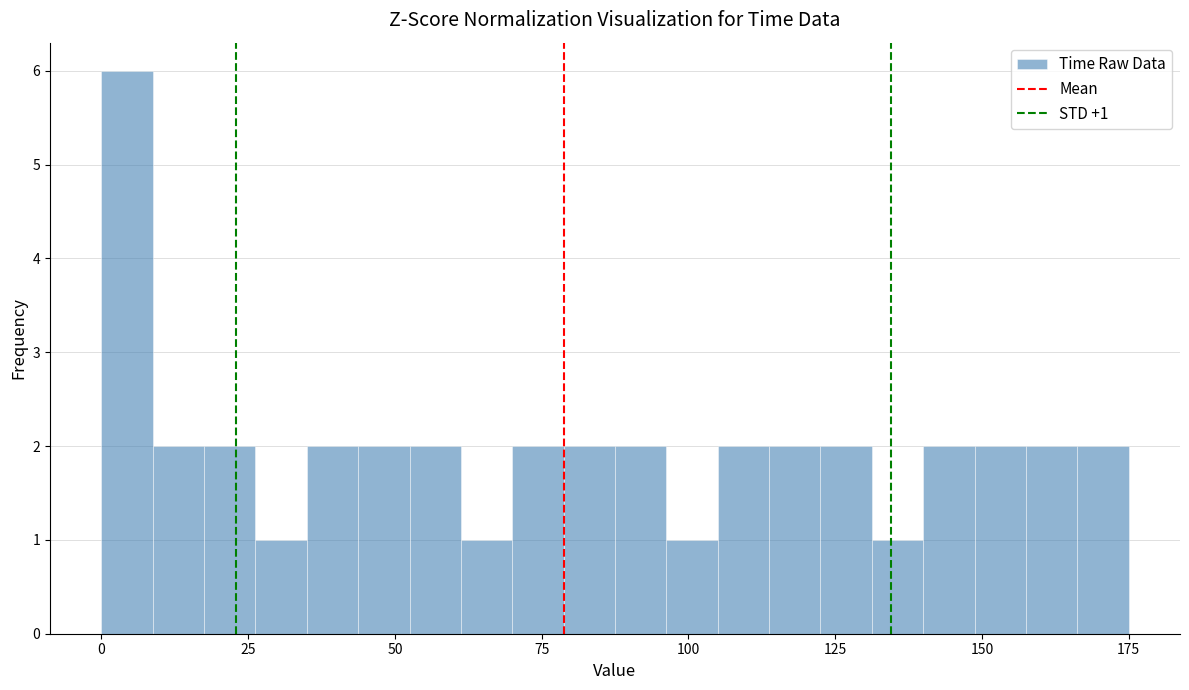

Around what value on the x-axis is the tallest bar? Give the approximate position of its centre, as read against the axis.

5